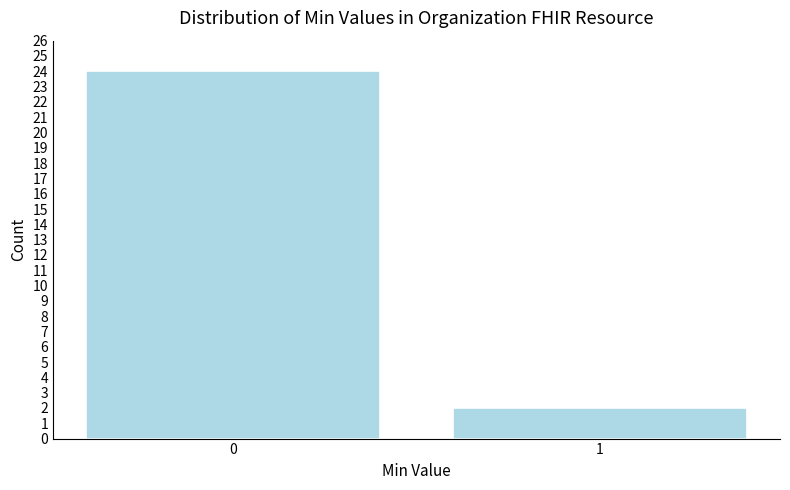

Reading left to right, transcribe all the data shown in this chart.

24	2